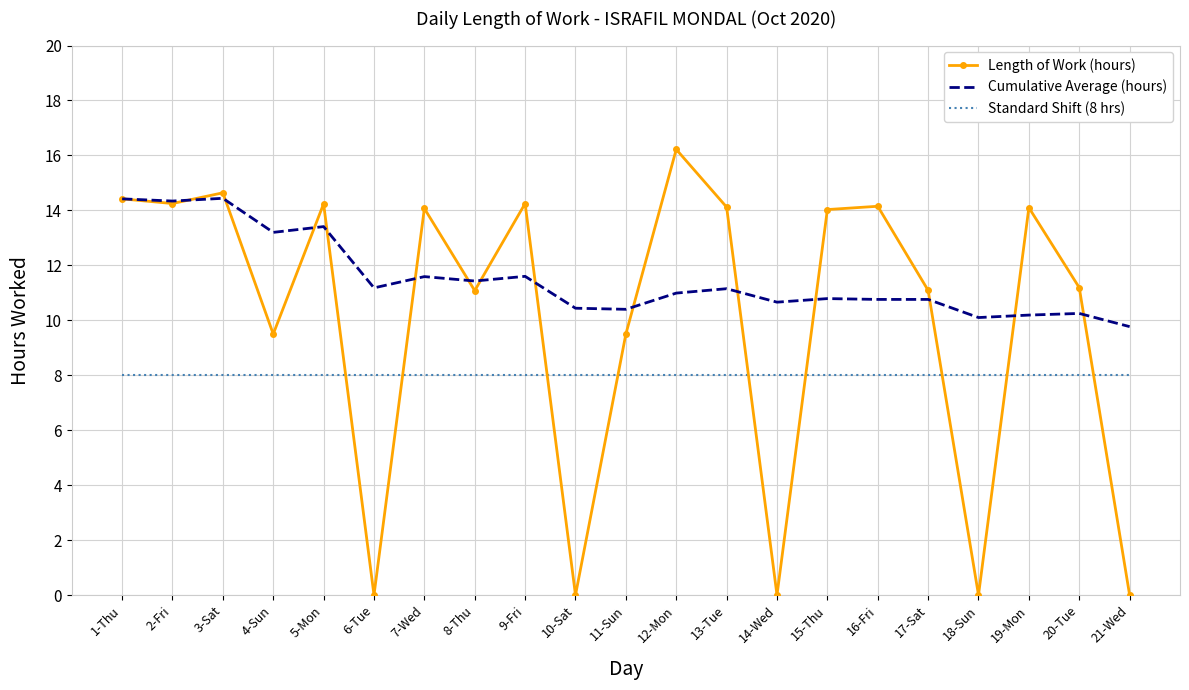

Between 5-Mon and 9-Fri, which is larger?

9-Fri